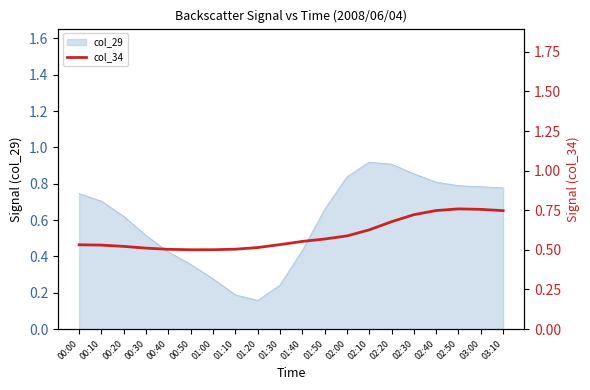

The value of col_29 at 01:00 is 0.4. True or false?

False